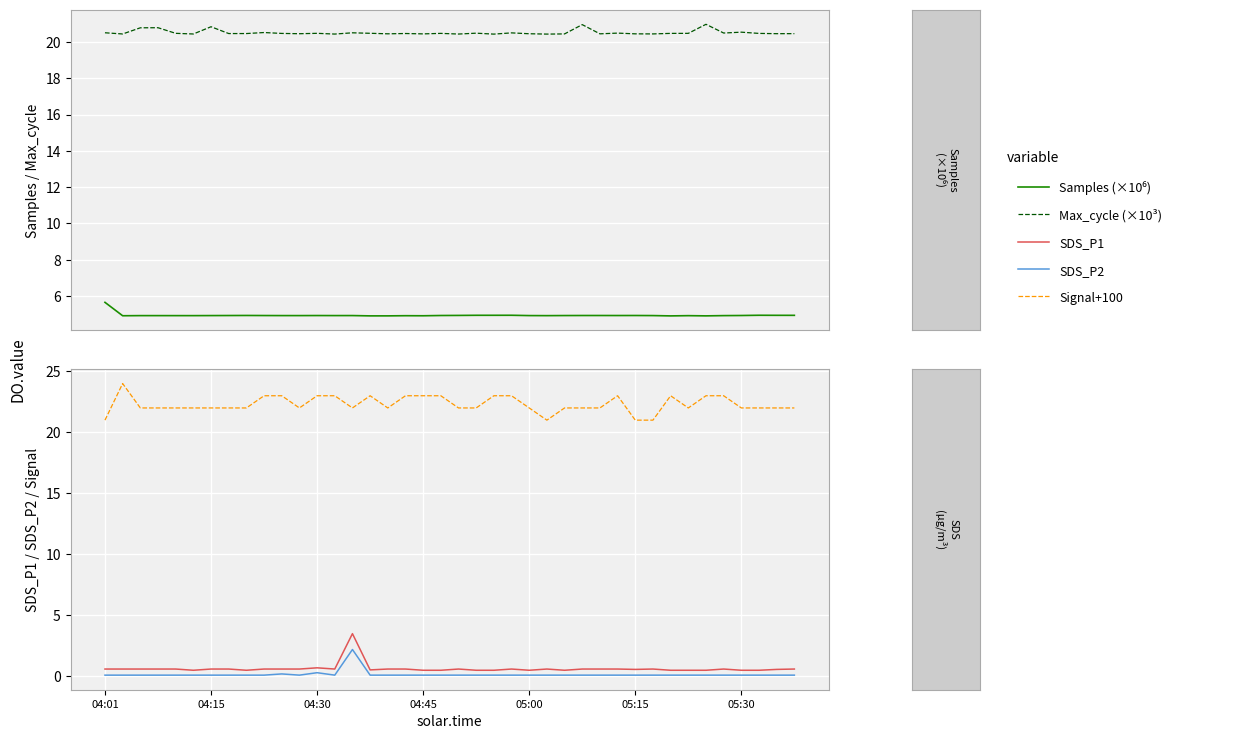

What value does the Max_cycle (×10³) series have at 9?

20.5